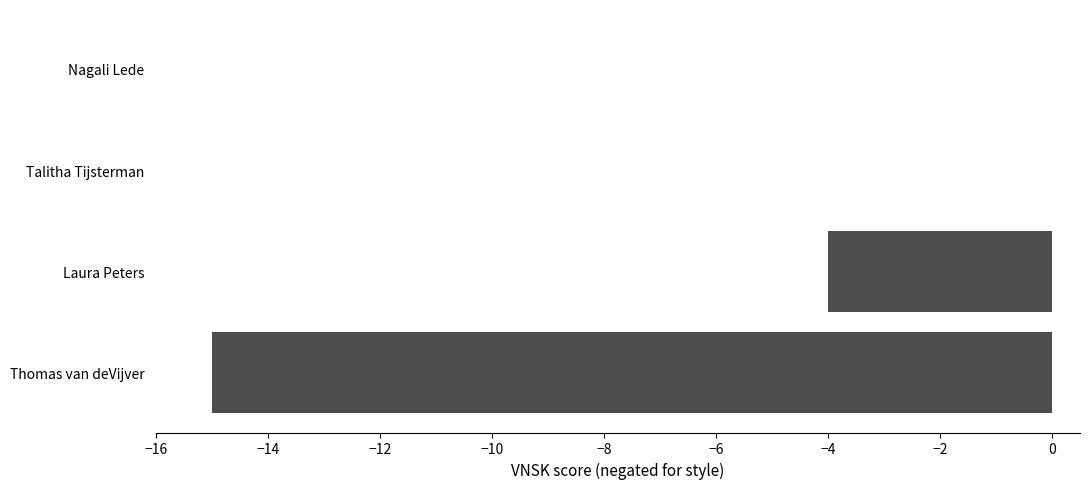

What is the sum of all values?

-19